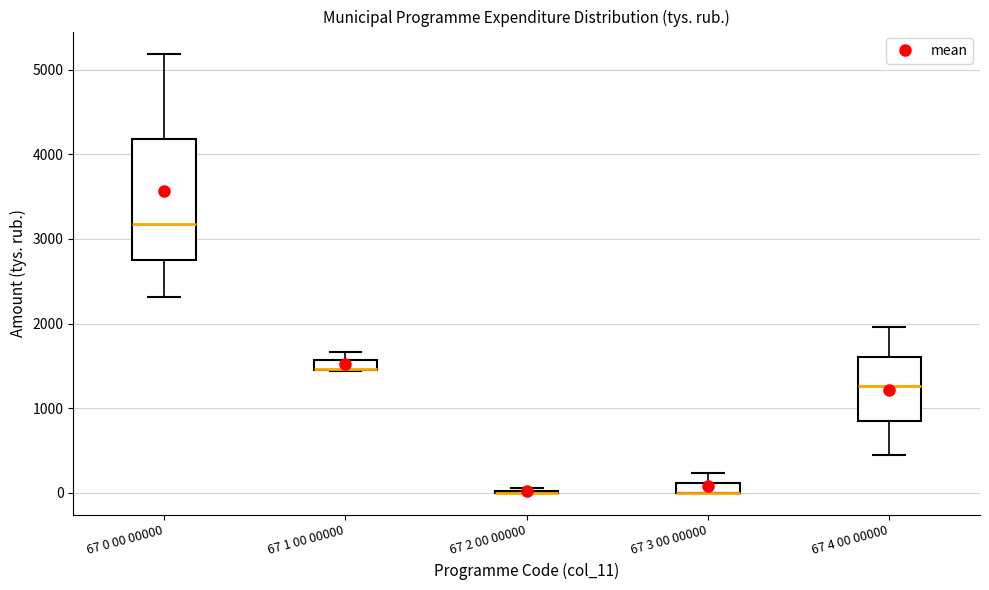

Which box is the tallest, from its lower edge to its upper edge?

67 0 00 00000